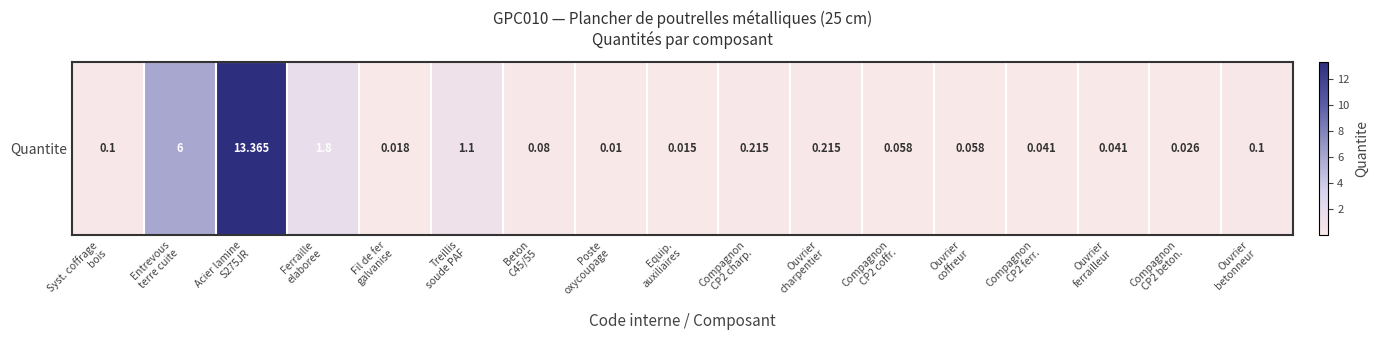

What is the difference between the maximum and minimum values?

13.4